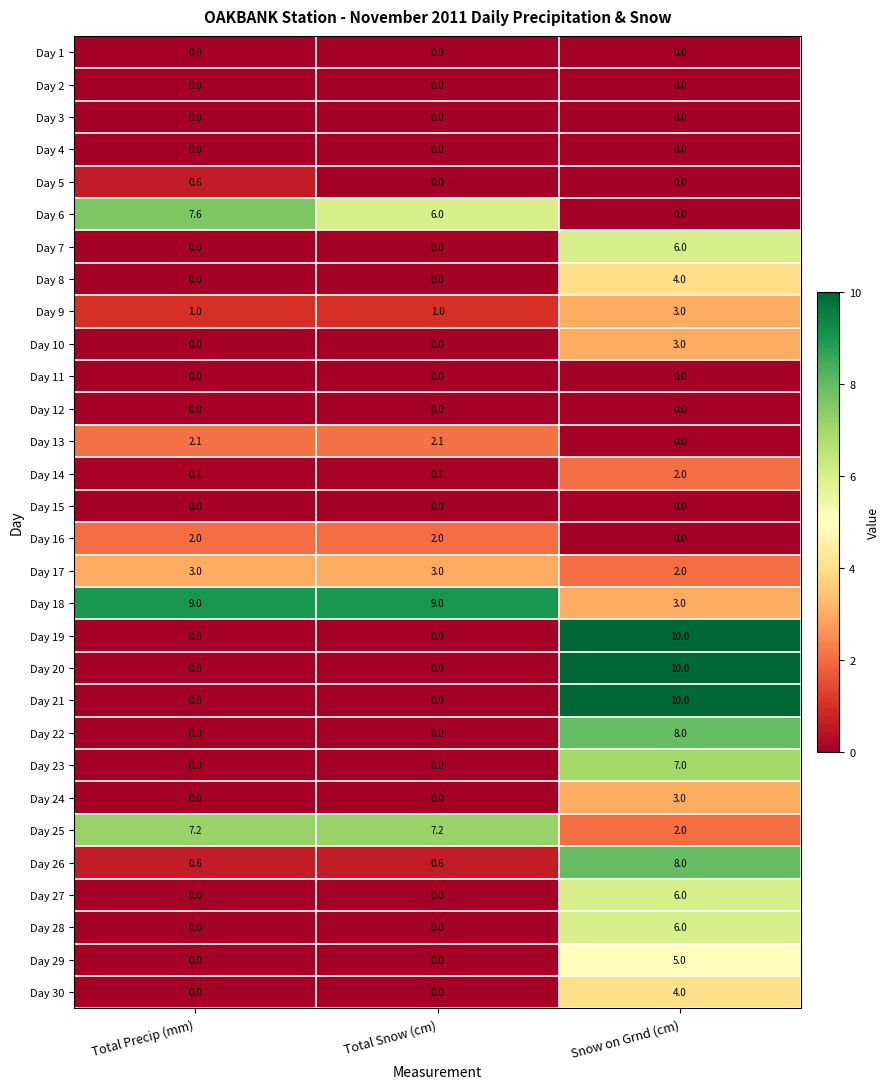

Which label corresponds to the largest value in the chart?

Snow on Grnd (cm)